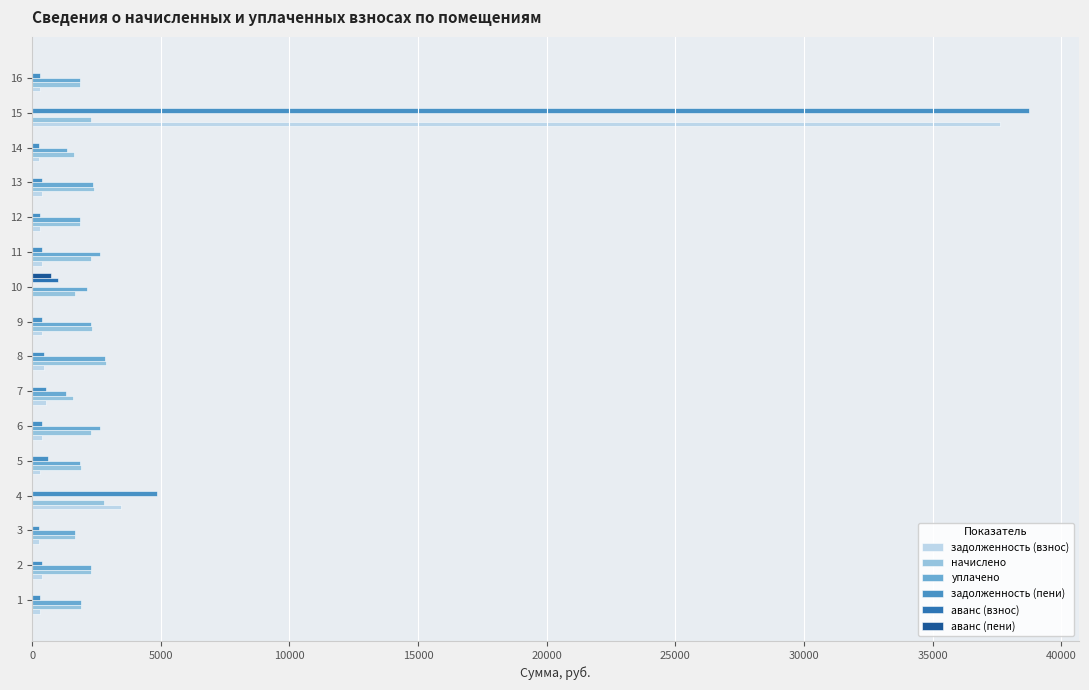

What is the maximum value for аванс (взнос)?

1015.6